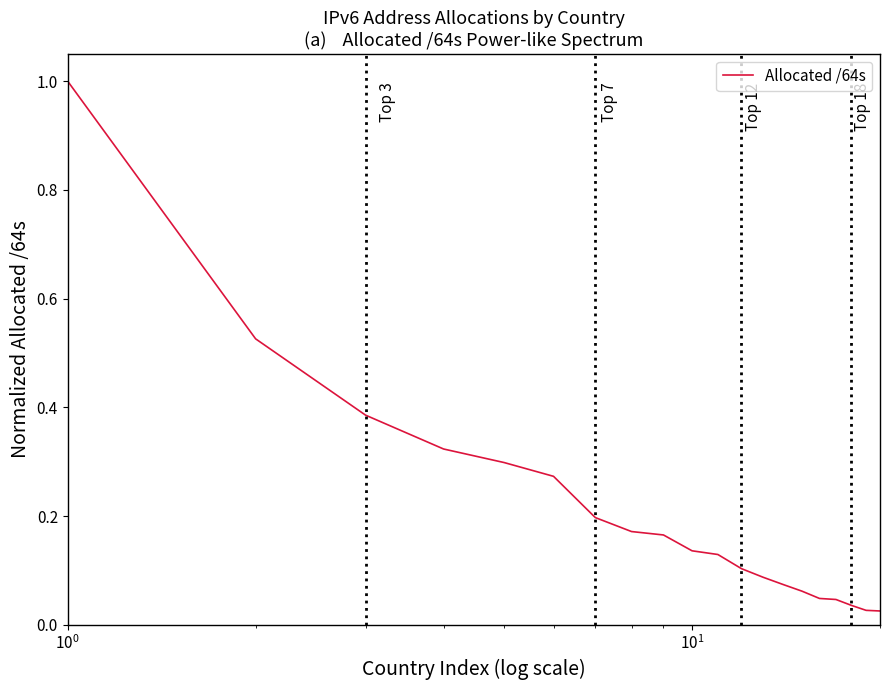

What is the difference between the maximum and minimum values?

1.0